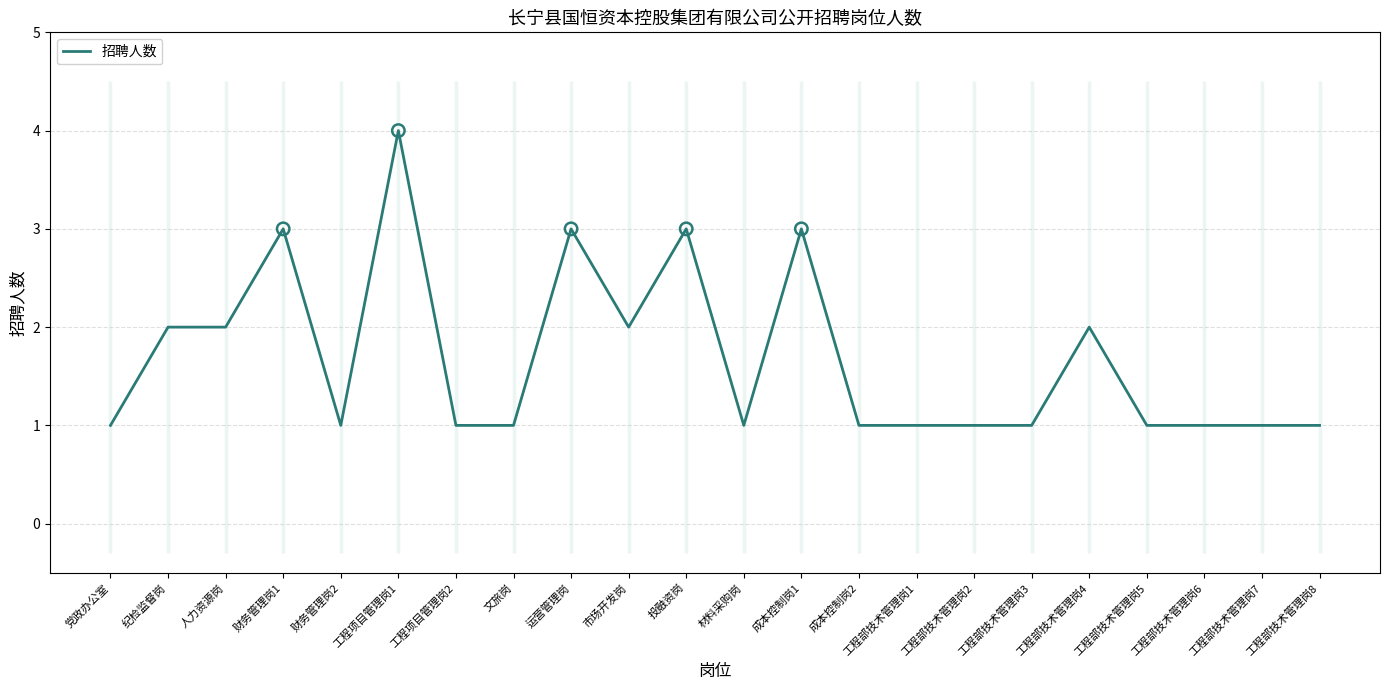

Approximately how many times larger is the value at 工程部技术管理岗1 compared to 成本控制岗1?

0.3